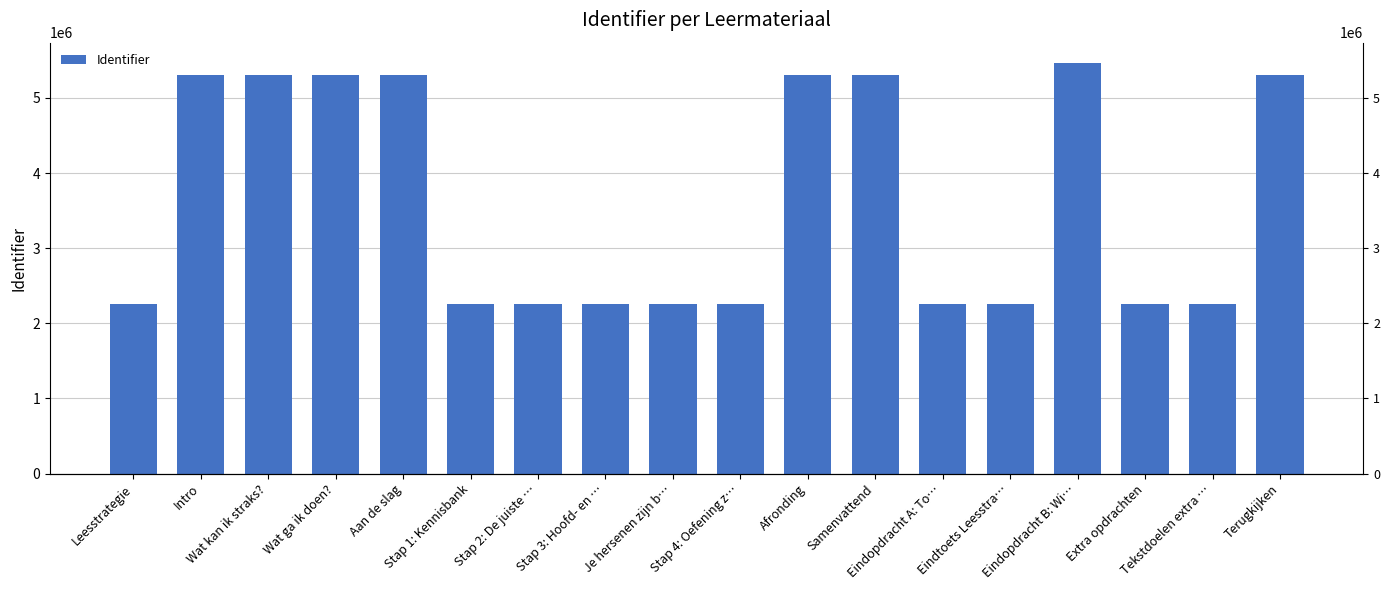

How many bars are there in total?

18